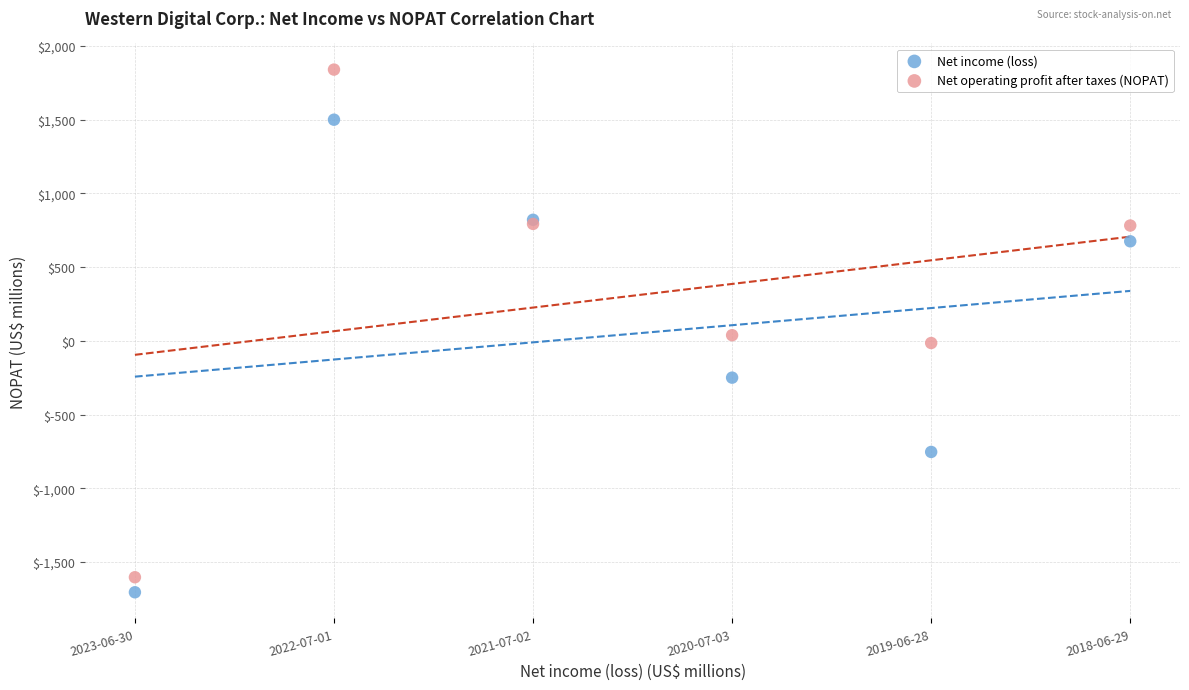

What are all the series names shown in the legend?

Net income (loss), Net operating profit after taxes (NOPAT)